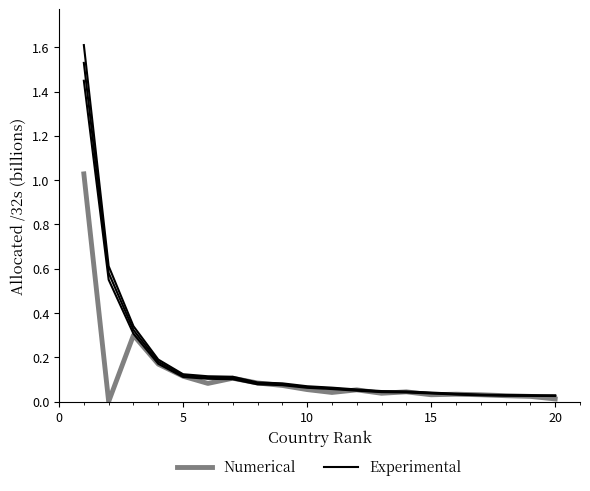

Is the value of Numerical at 13 greater than the value of Experimental at 20?

No